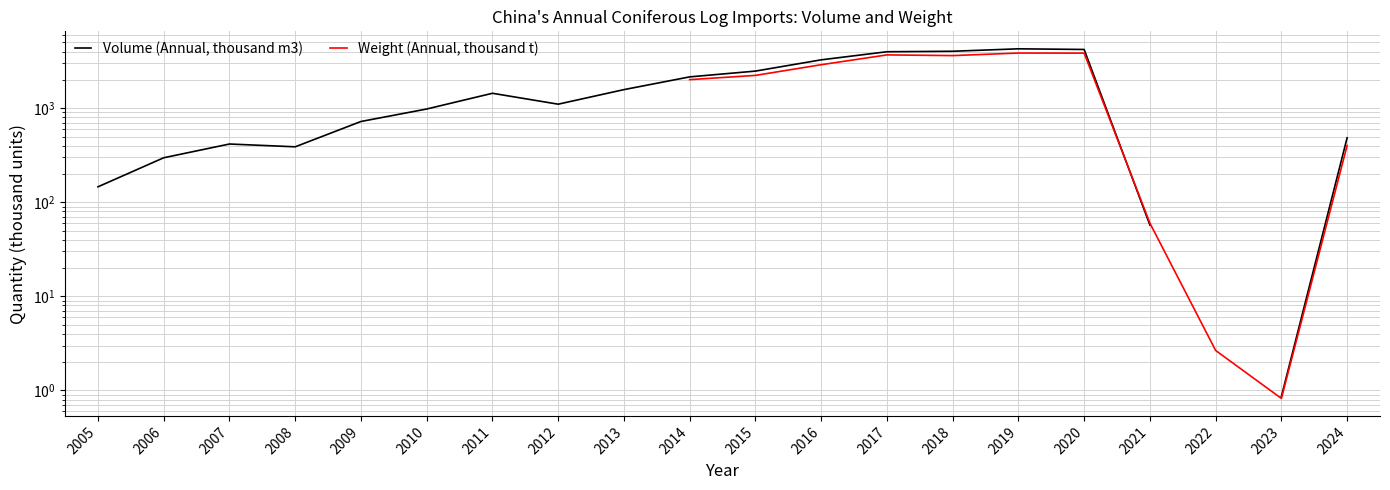

The value of Volume (Annual, thousand m3) at 2023 is 0.9. True or false?

True